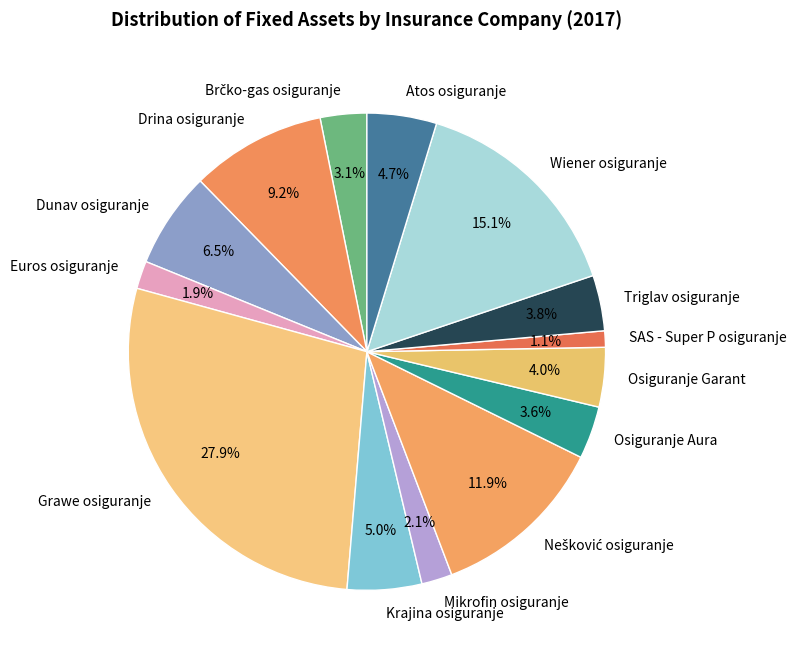

Between Euros osiguranje and Drina osiguranje, which is larger?

Drina osiguranje